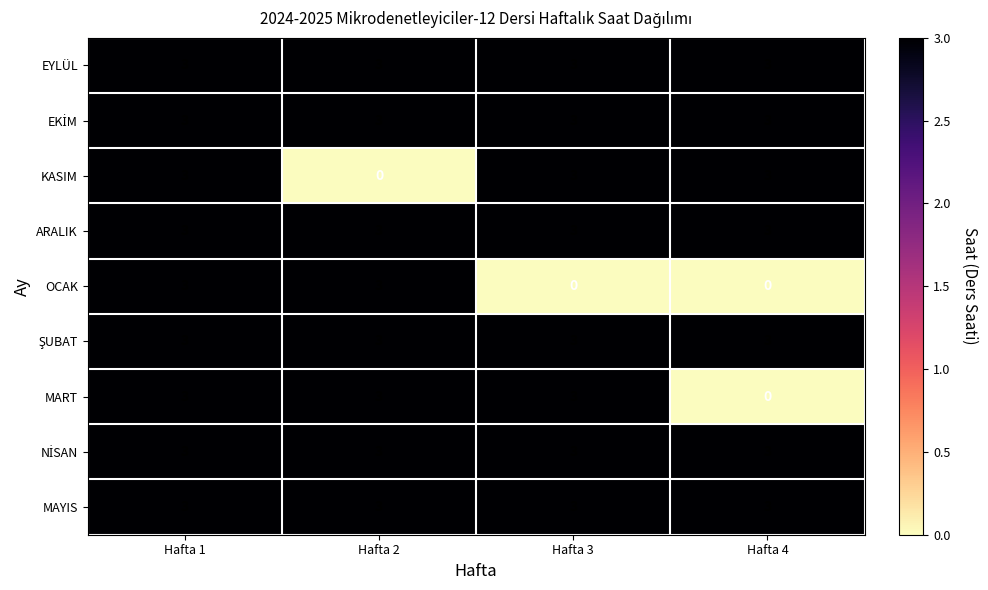

What is the maximum value for EYLÜL?

3